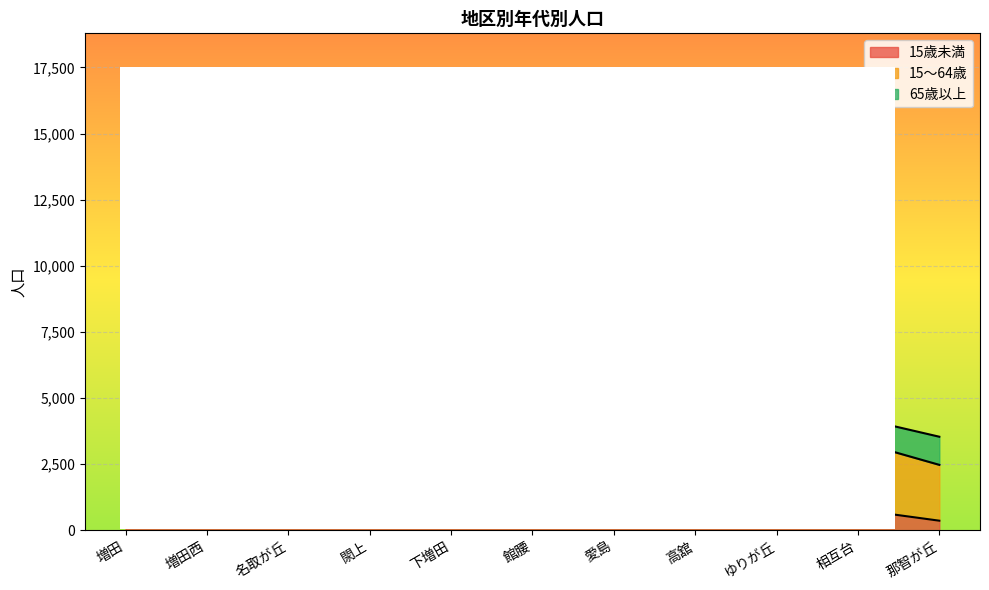

What is the maximum value for 15歳未満?

2269